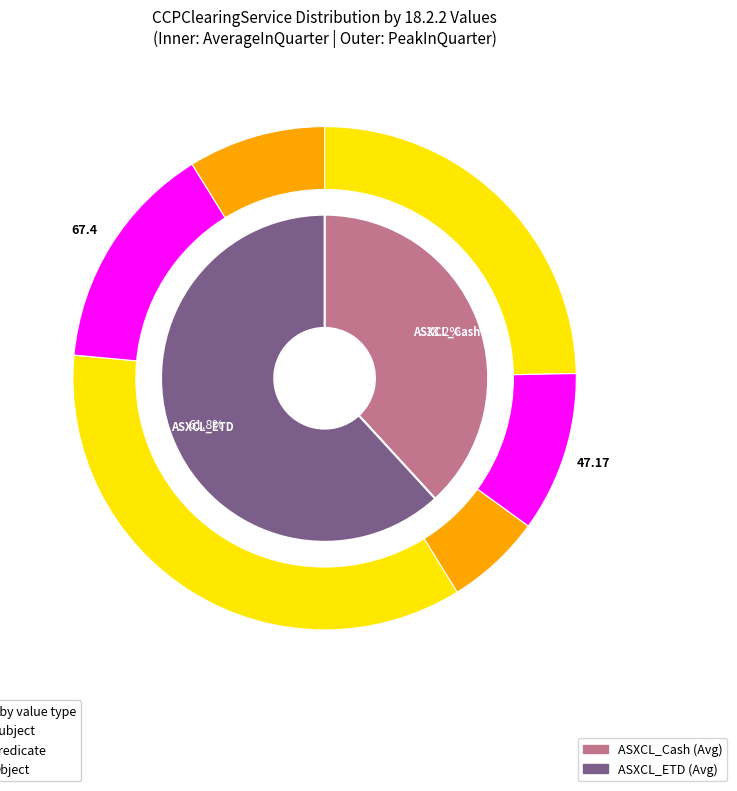

Combined, what portion of the pie is ASXCL_Cash and ASXCL_ETD?

100.0%